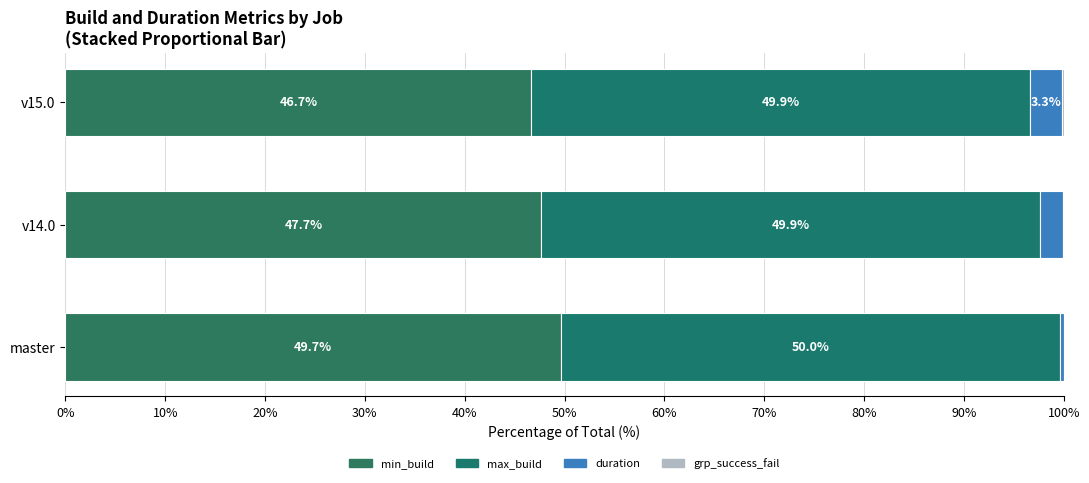

Count the number of data series in this chart.

4